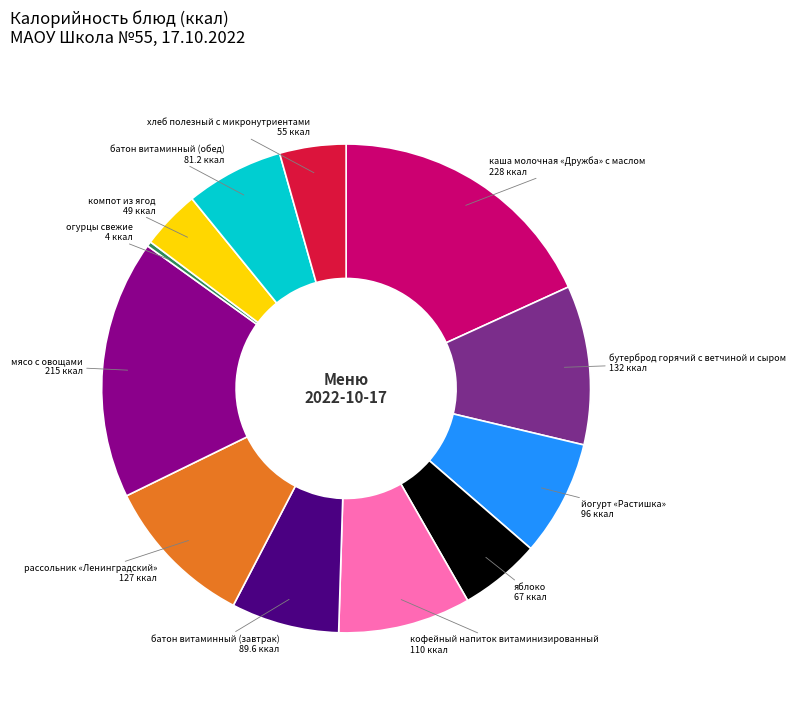

The хлеб полезный с микронутриентами slice represents 4% of the pie. True or false?

True